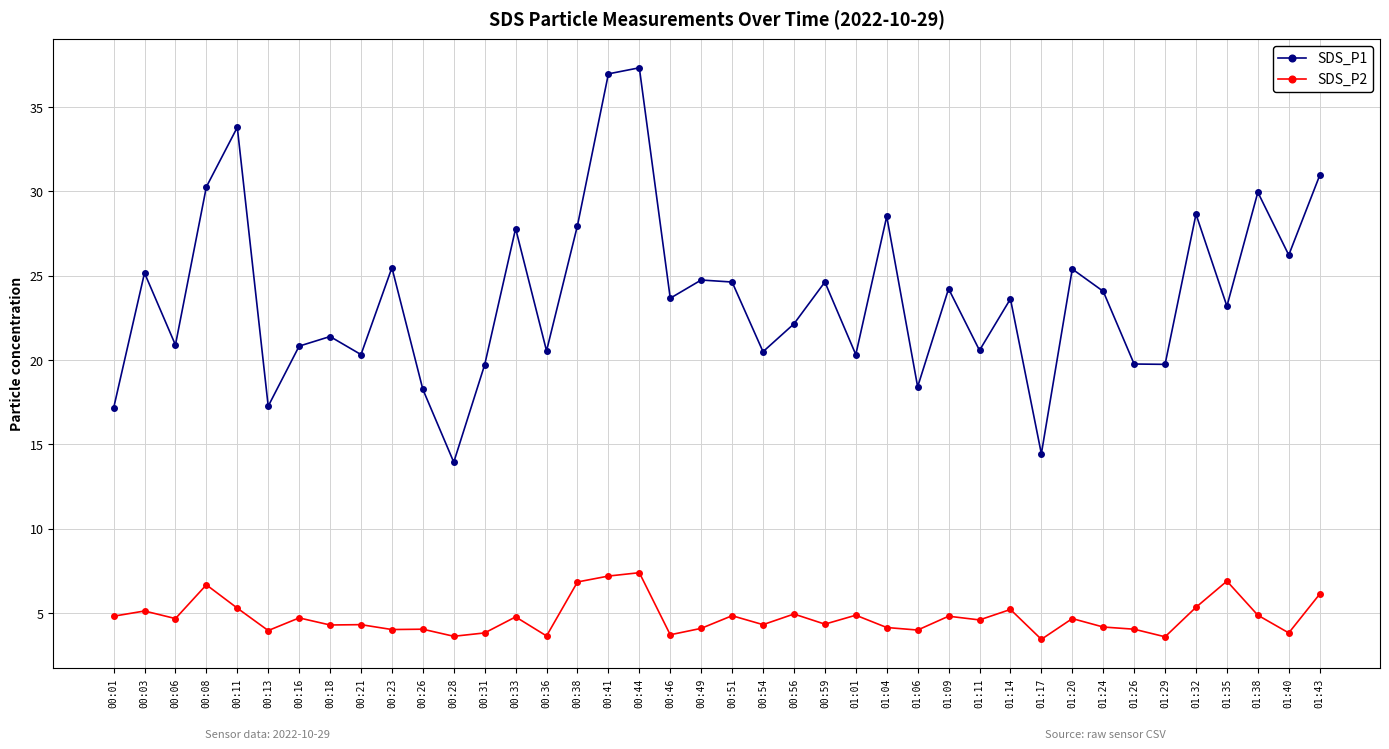

True or false: SDS_P1 and SDS_P2 cross at least once.

False